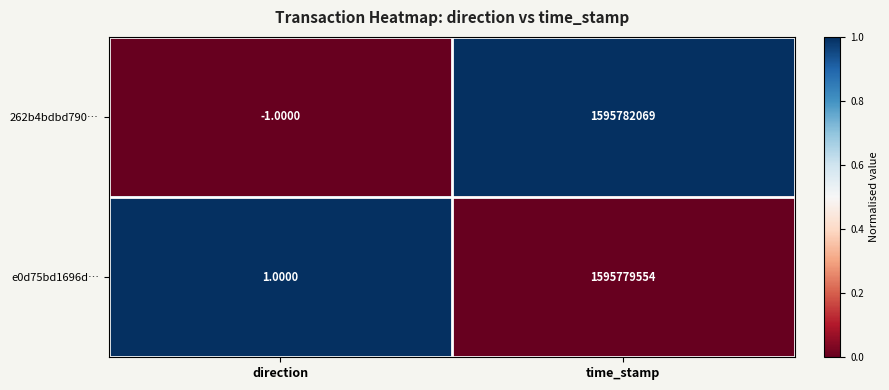

Where is 262b4bdbd790… nearest to the value 797891034?

direction